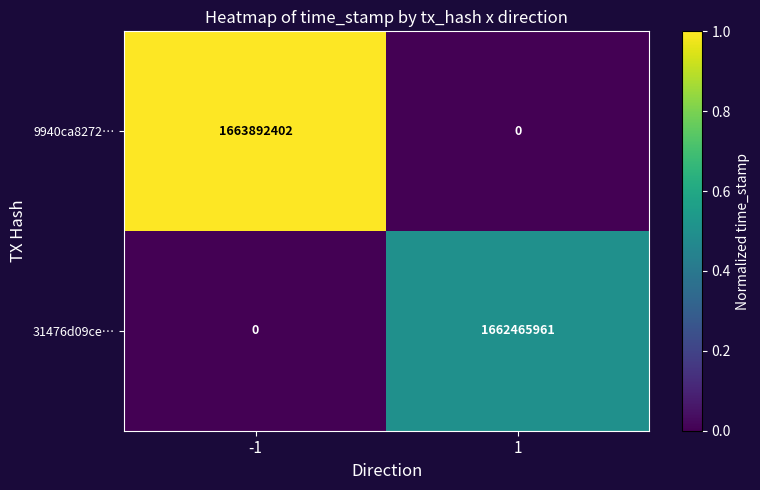

Reading right to left, transcribe all the data shown in this chart.

9940ca8272…: 0	1663892402
31476d09ce…: 1662465961	0